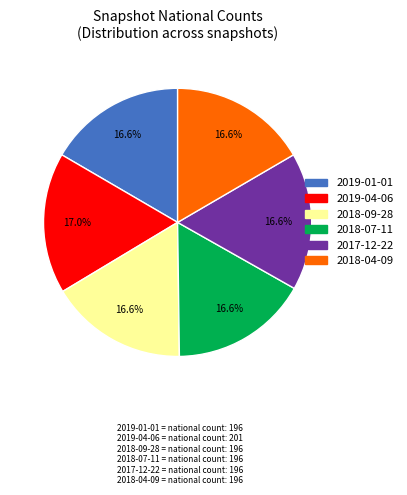

Is it true that 2018-04-09 is 2% of the pie?

False